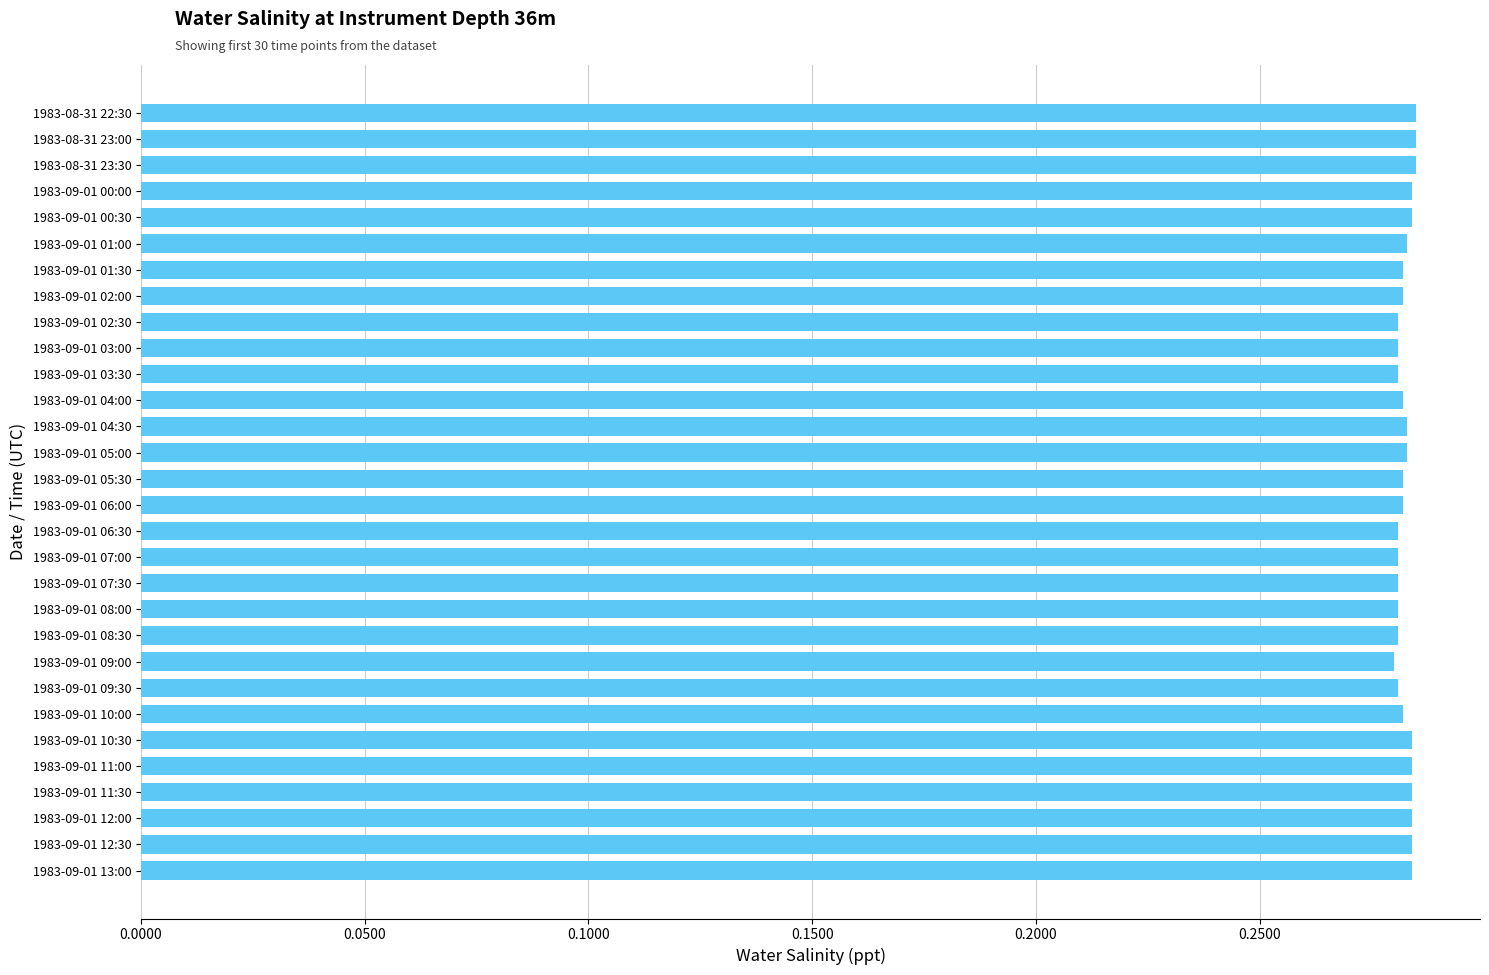

Count the values in the range 0 to 1.

30